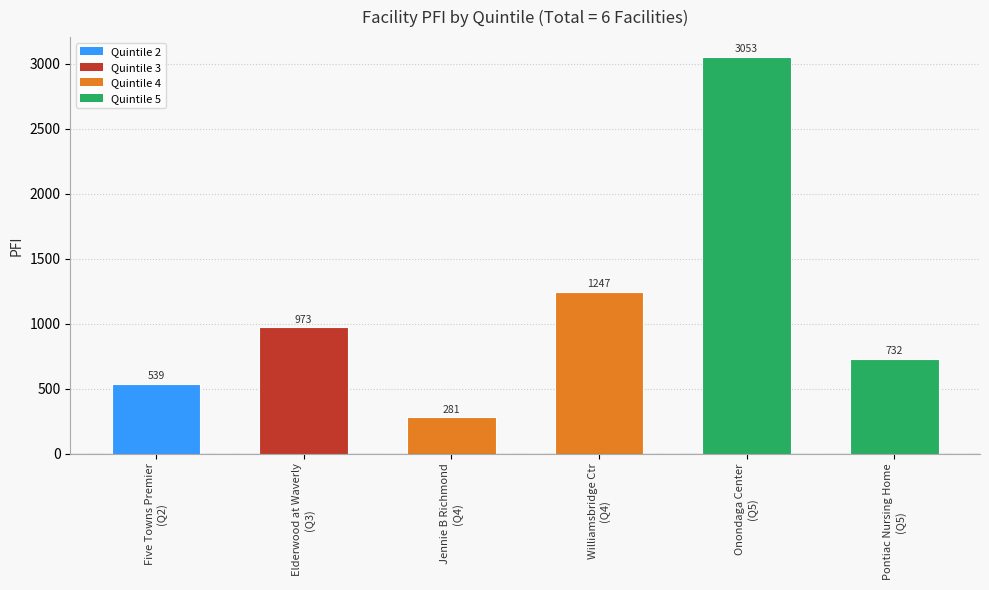

What is the value of the 2nd bar from the left?

973